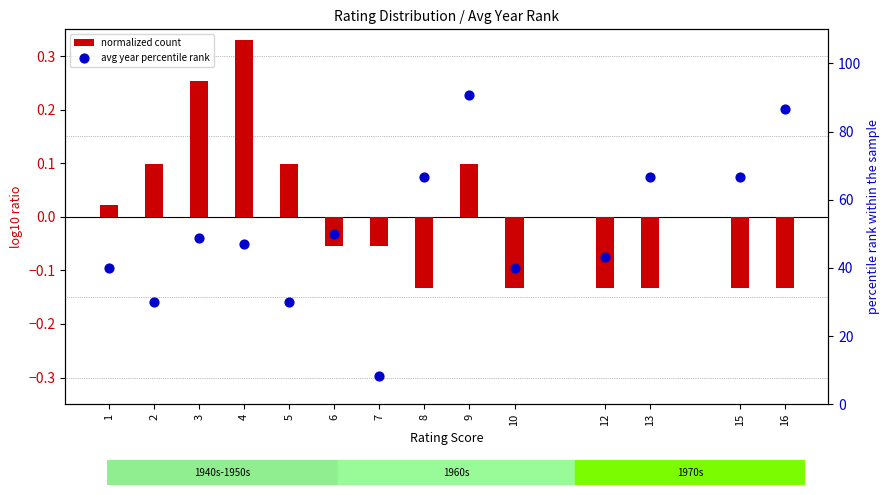

Which series has the largest total across all categories?

avg year percentile rank